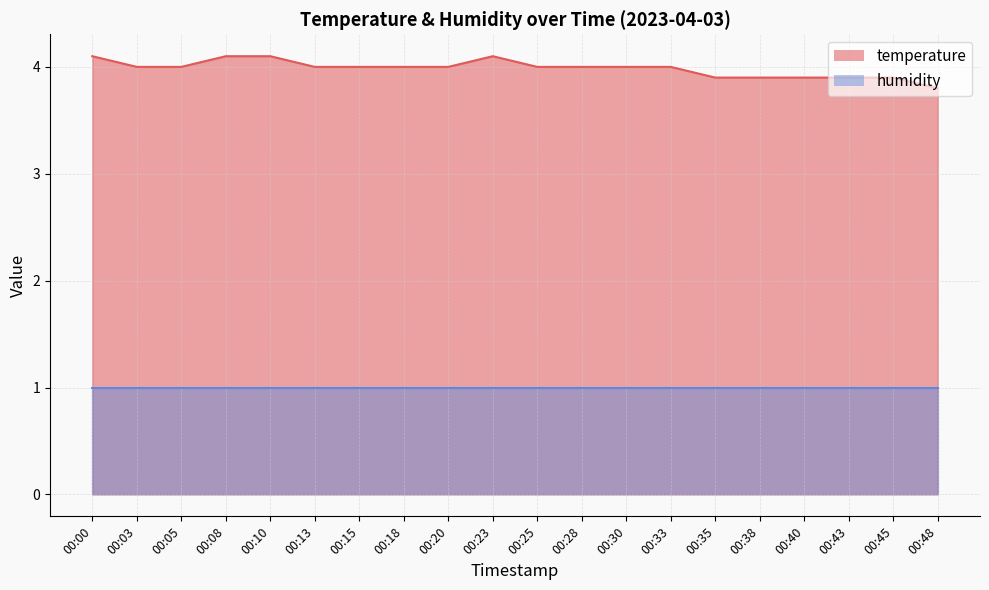

Which has a higher value, 00:13 or 00:10?

00:10